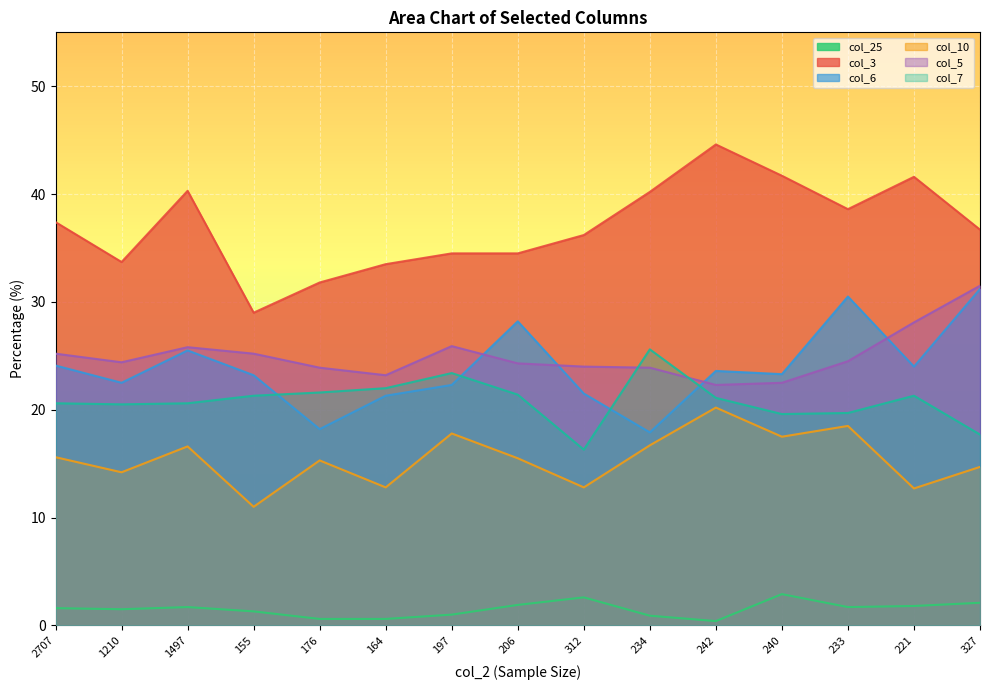

True or false: col_3 and col_10 intersect in this chart.

False